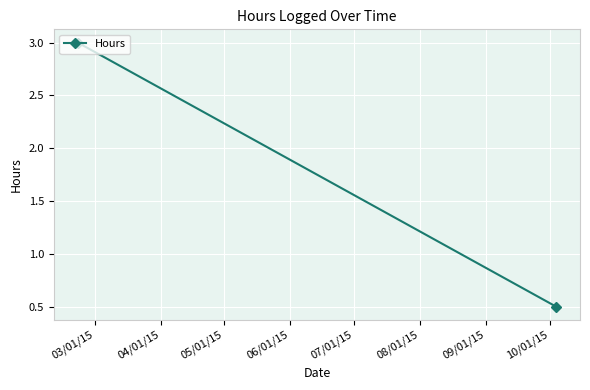

How many values are below 3?

1